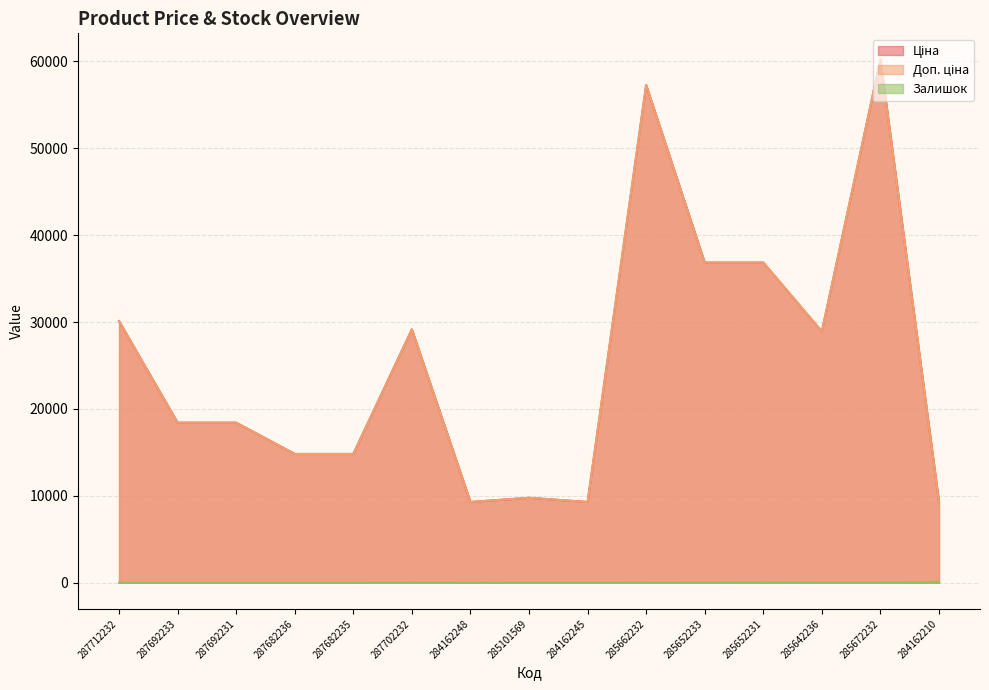

Which series has the largest total across all categories?

Ціна